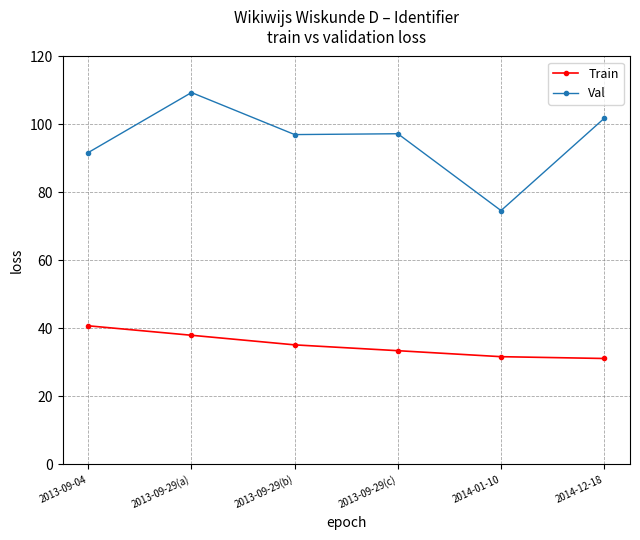

What is the lowest value of the Train series?

31.1